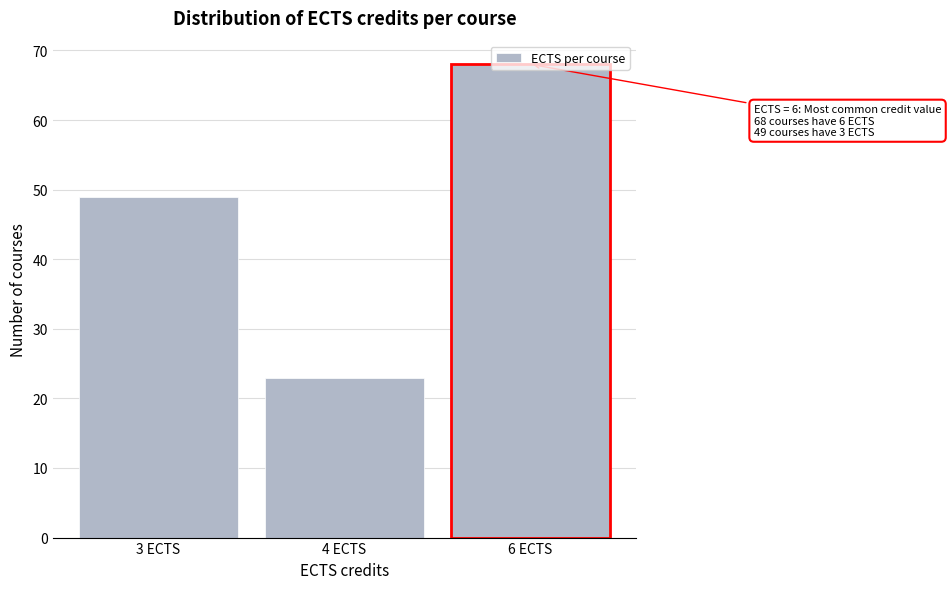

True or false: the data shows 68 at 6 ECTS.

True